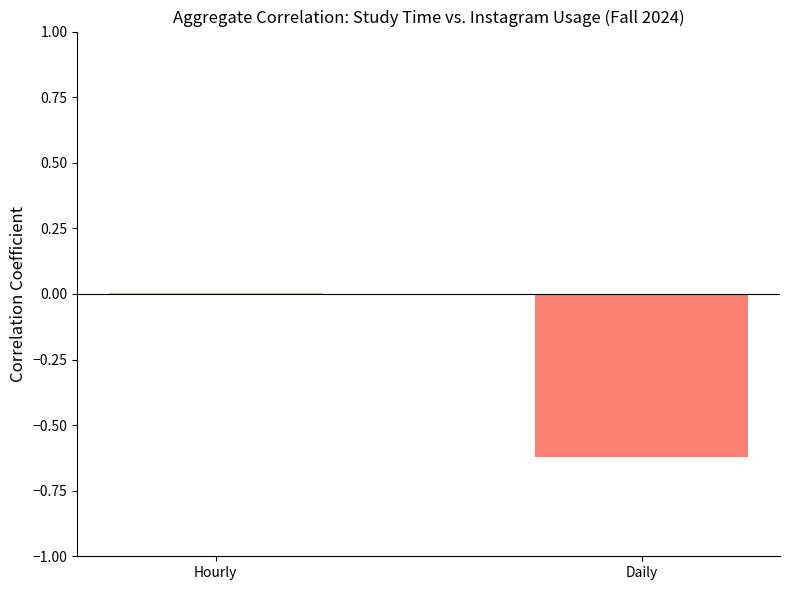

True or false: the data shows -0.2 at Daily.

False